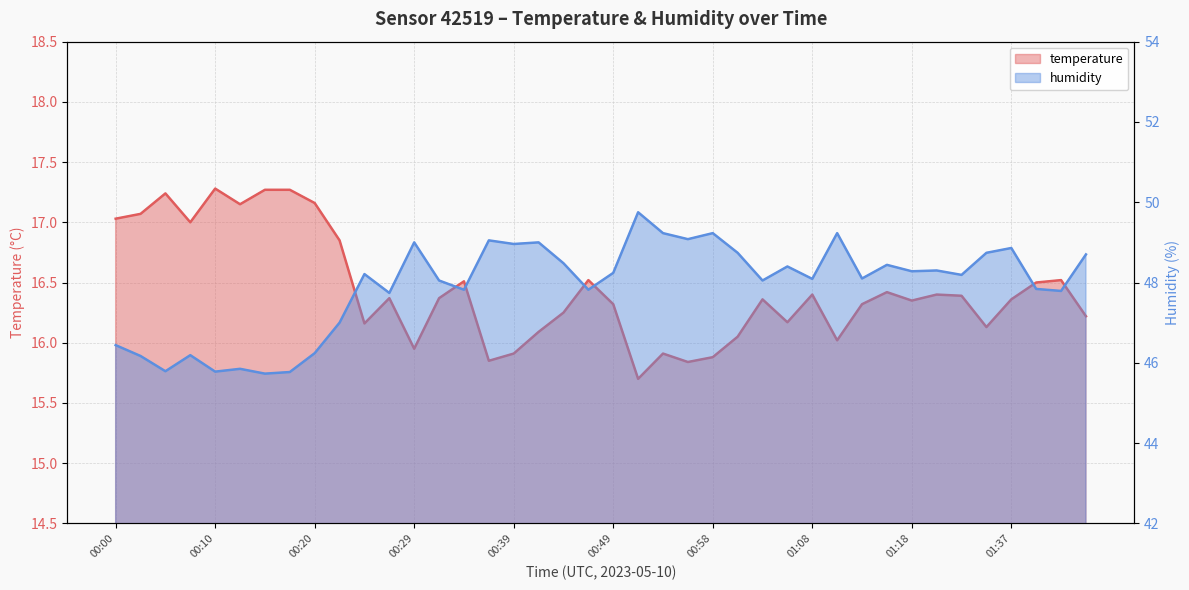

Reading right to left, transcribe all the data shown in this chart.

temperature: 01:48=16.2	01:43=16.5	01:40=16.5	01:37=16.4	01:35=16.1	01:26=16.4	01:21=16.4	01:18=16.4	01:16=16.4	01:13=16.3	01:11=16.0	01:08=16.4	01:06=16.2	01:03=16.4	01:01=16.1	00:58=15.9	00:56=15.8	00:54=15.9	00:51=15.7	00:49=16.3	00:46=16.5	00:44=16.2	00:41=16.1	00:39=15.9	00:37=15.8	00:34=16.5	00:32=16.4	00:29=15.9	00:27=16.4	00:24=16.2	00:22=16.9	00:20=17.2	00:17=17.3	00:15=17.3	00:12=17.1	00:10=17.3	00:07=17.0	00:05=17.2	00:03=17.1	00:00=17.0
humidity: 01:48=48.7	01:43=47.8	01:40=47.8	01:37=48.9	01:35=48.7	01:26=48.2	01:21=48.3	01:18=48.3	01:16=48.4	01:13=48.1	01:11=49.2	01:08=48.1	01:06=48.4	01:03=48.0	01:01=48.7	00:58=49.2	00:56=49.1	00:54=49.2	00:51=49.8	00:49=48.2	00:46=47.8	00:44=48.5	00:41=49.0	00:39=49.0	00:37=49.0	00:34=47.8	00:32=48.0	00:29=49.0	00:27=47.7	00:24=48.2	00:22=47.0	00:20=46.2	00:17=45.8	00:15=45.7	00:12=45.9	00:10=45.8	00:07=46.2	00:05=45.8	00:03=46.2	00:00=46.4